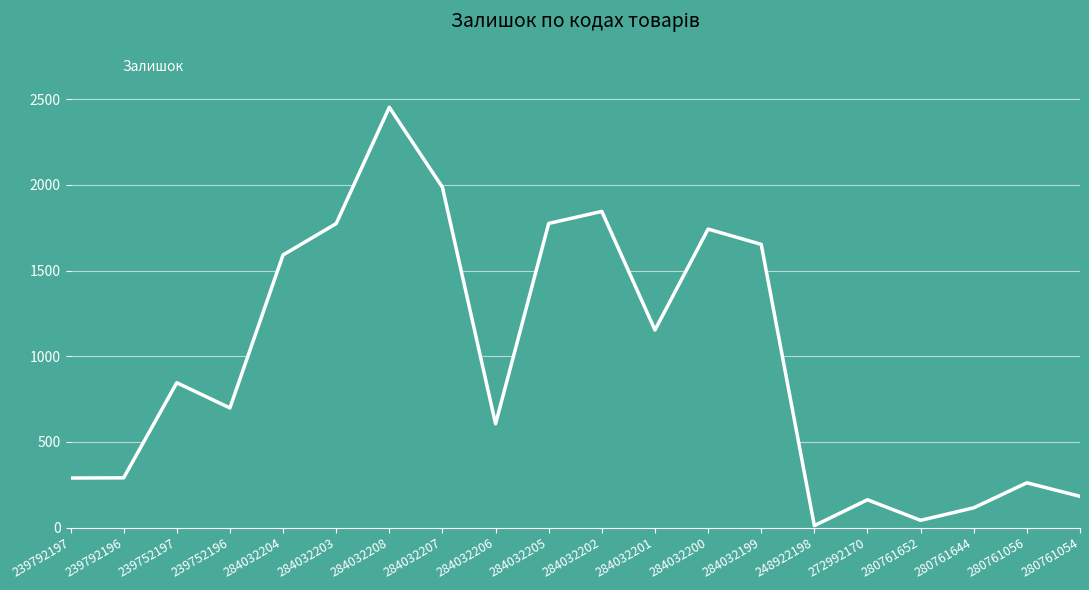

The chart shows a value of 115 at 280761644. True or false?

True